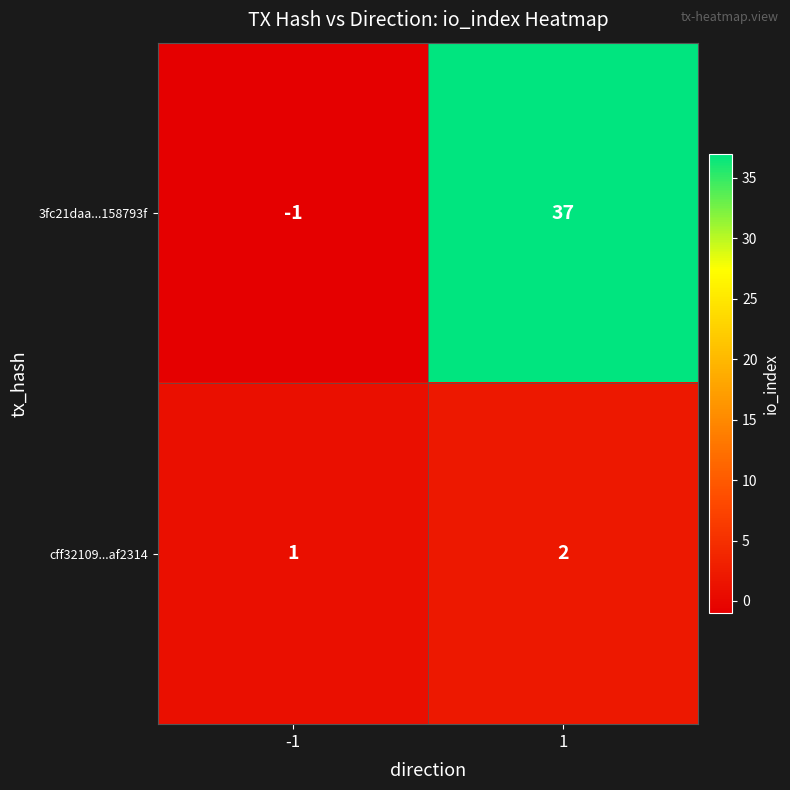

What is the sum of the 3fc21daa...158793f values at 1 and -1?

36